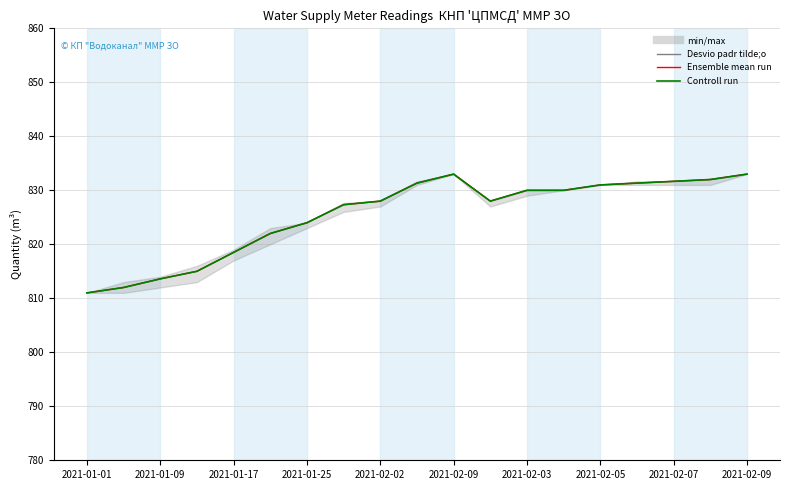

How many data points in Ensemble mean run are above 827?

12